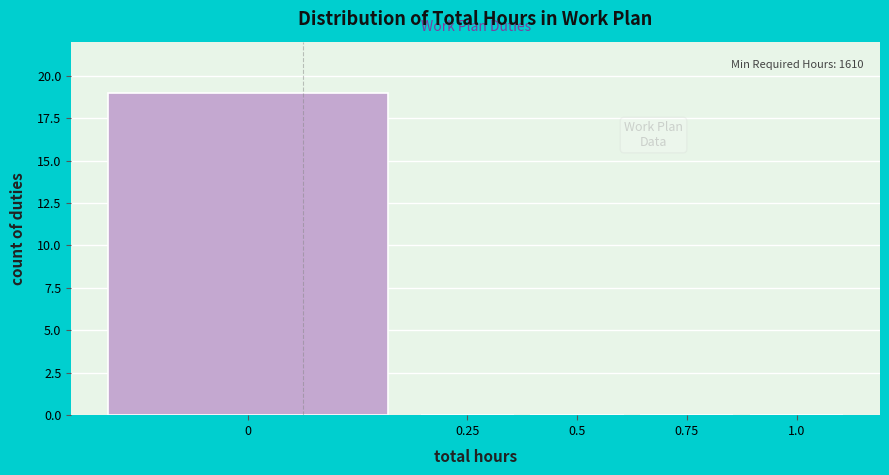

Reading left to right, extract all data points from this chart.

0=19	0.25=0	0.5=0	0.75=0	1.0=0